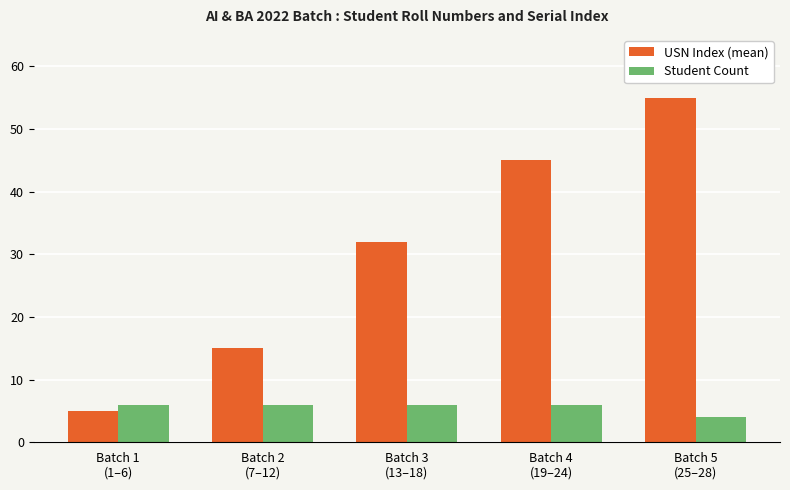

Count the number of categories in the chart.

5